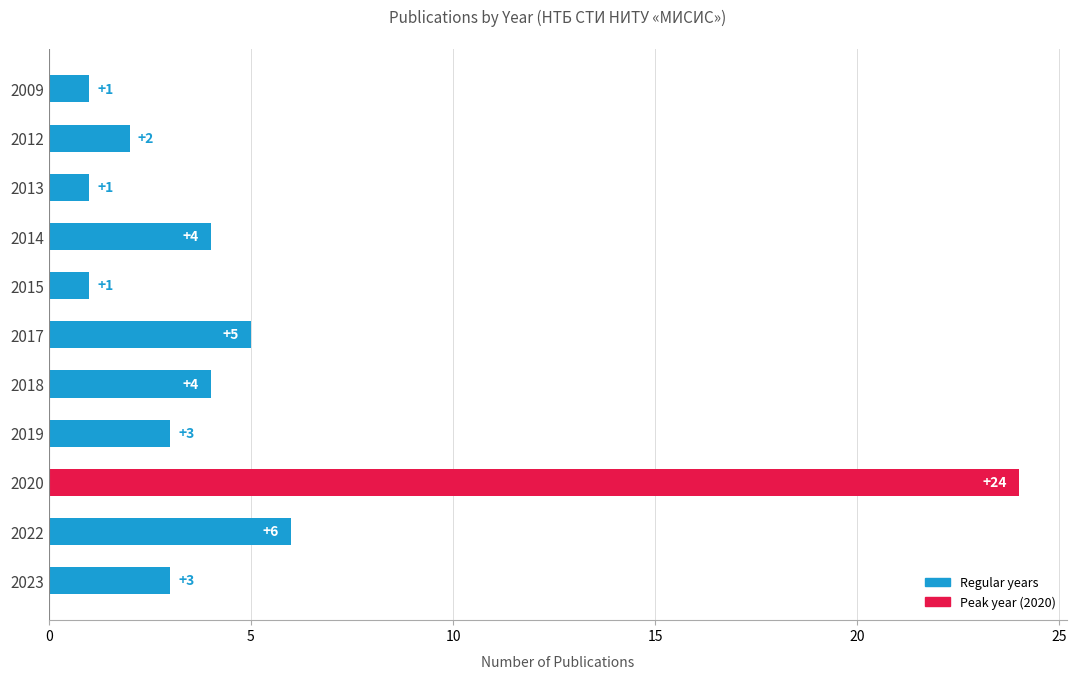

What is the value of the 7th bar from the top?

4